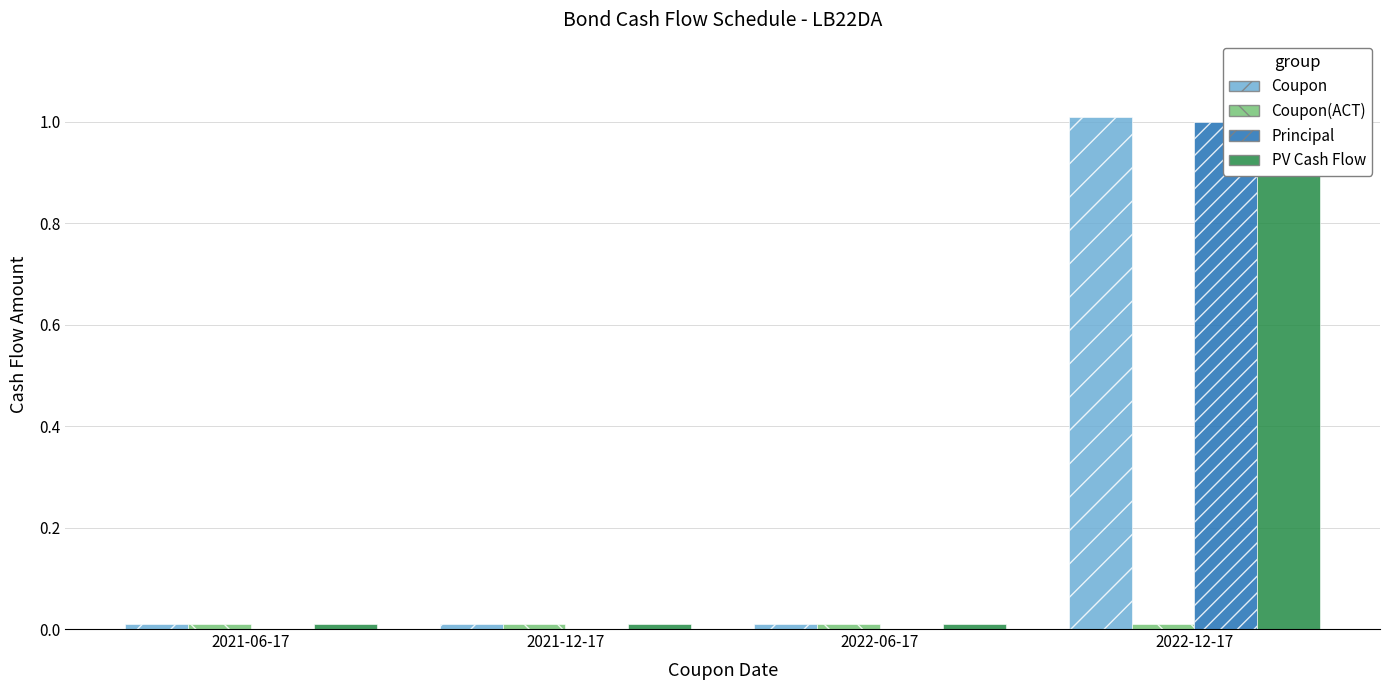

Does the chart contain stacked bars?

No